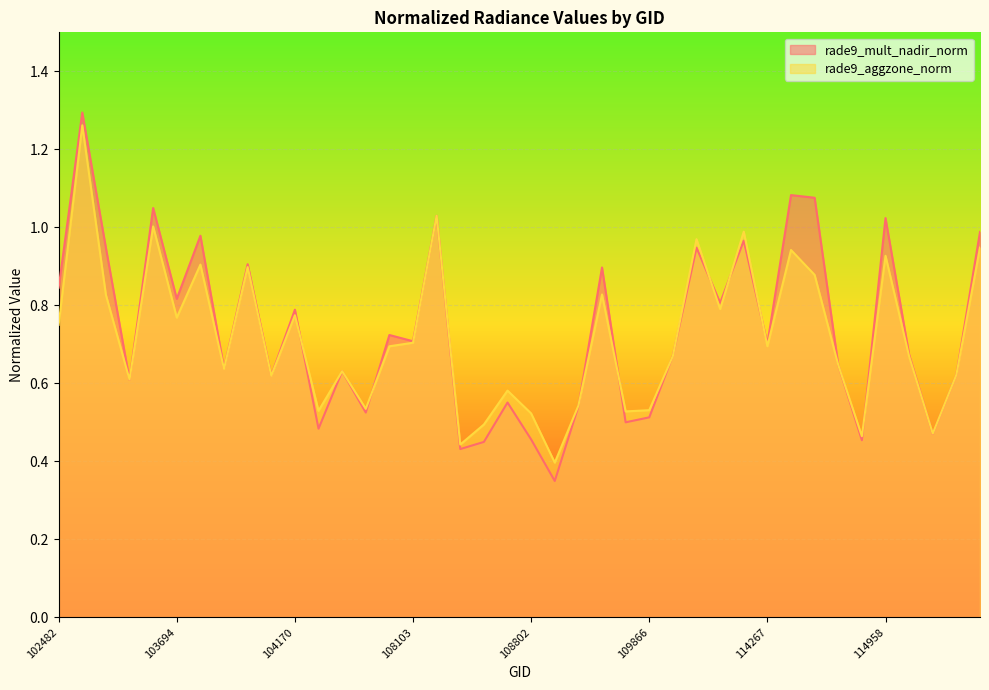

How many lines are shown in the chart?

2